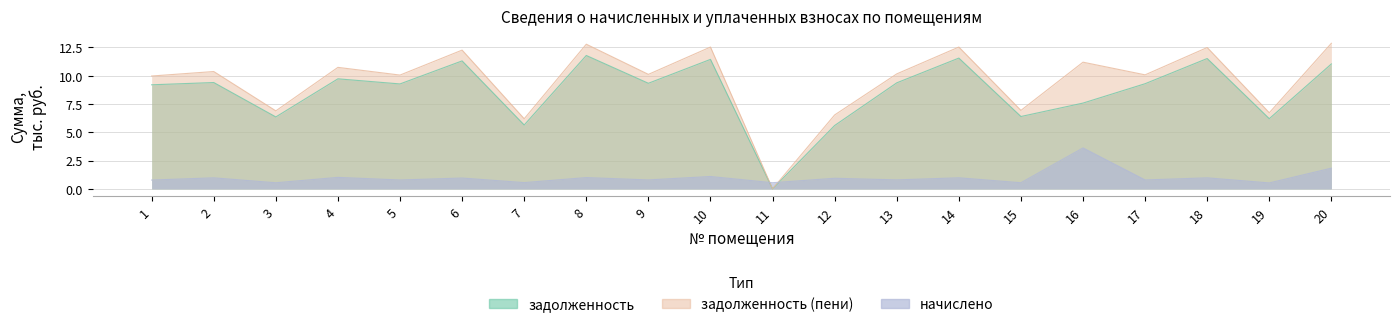

True or false: задолженность and начислено cross at least once.

True